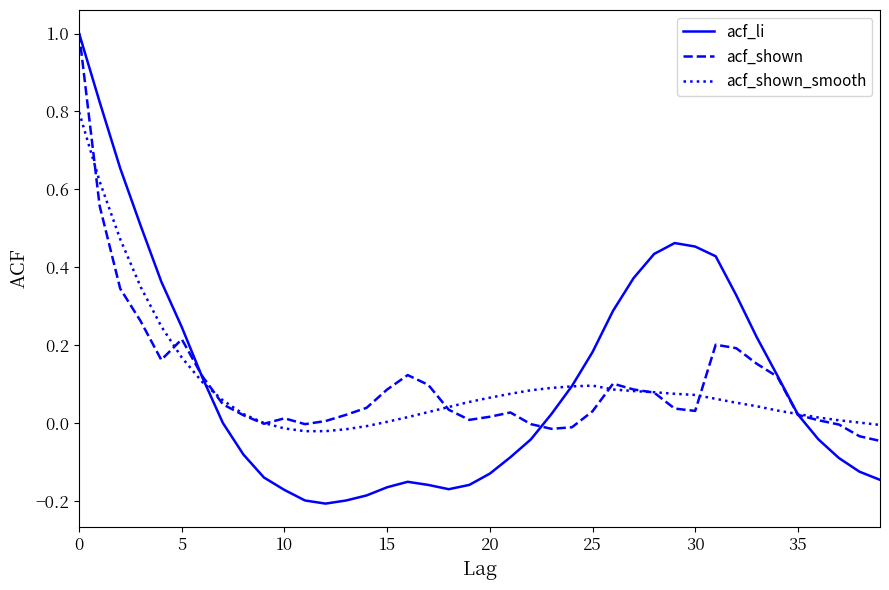

What is the maximum value for acf_li?

1.0